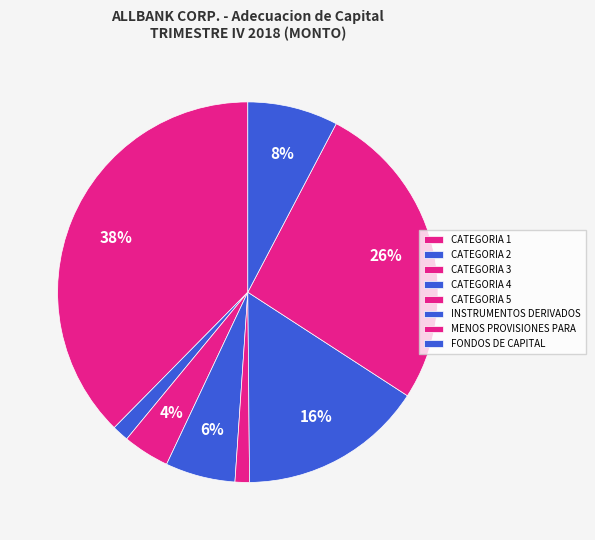

True or false: CATEGORIA 4 accounts for 1% of the total.

False